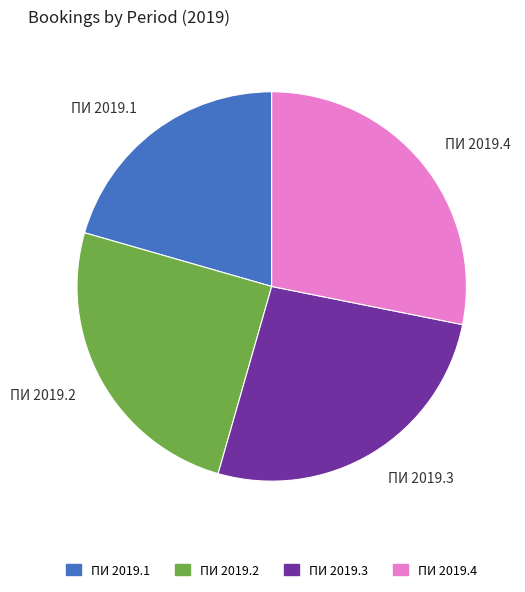

Count the number of slices in the pie.

4